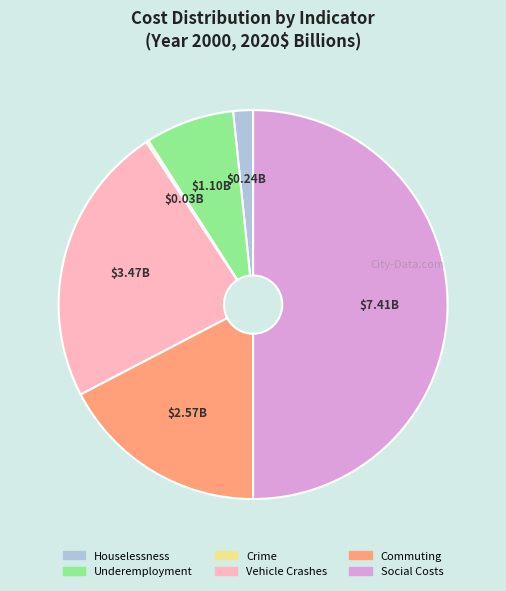

Does Houselessness represent more than half of the total?

No